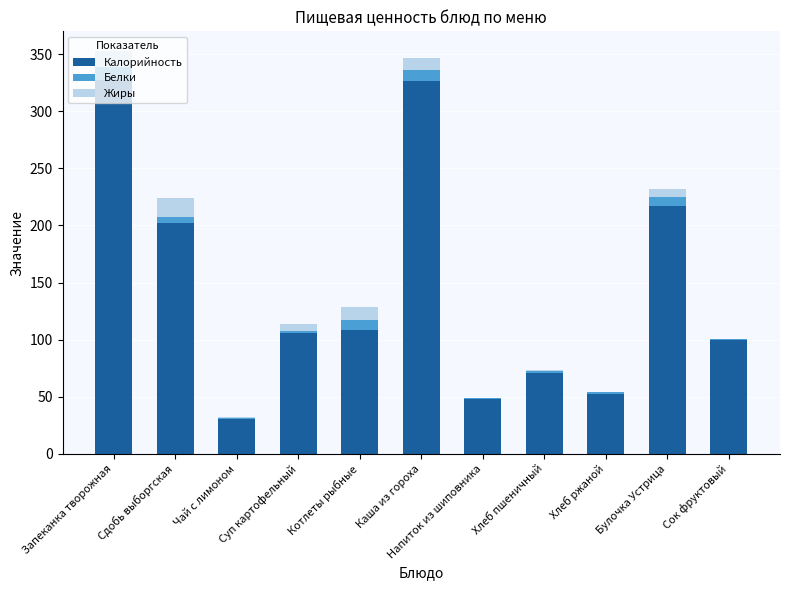

What is the difference between the maximum and minimum values in the Белки series?

11.2